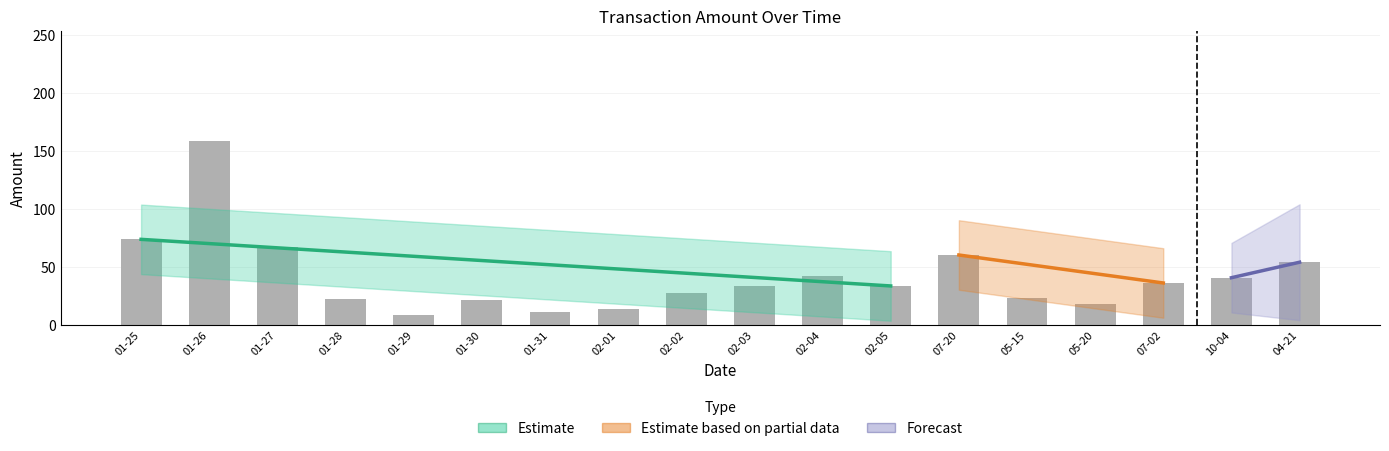

What is the label of the 5th bar from the left?

01-29